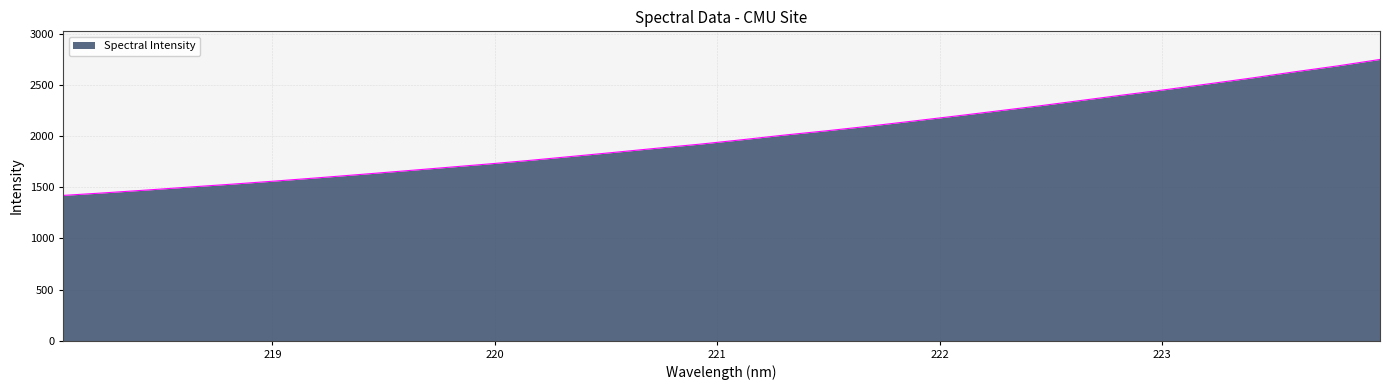

What is the maximum value shown in the chart?

2749.8